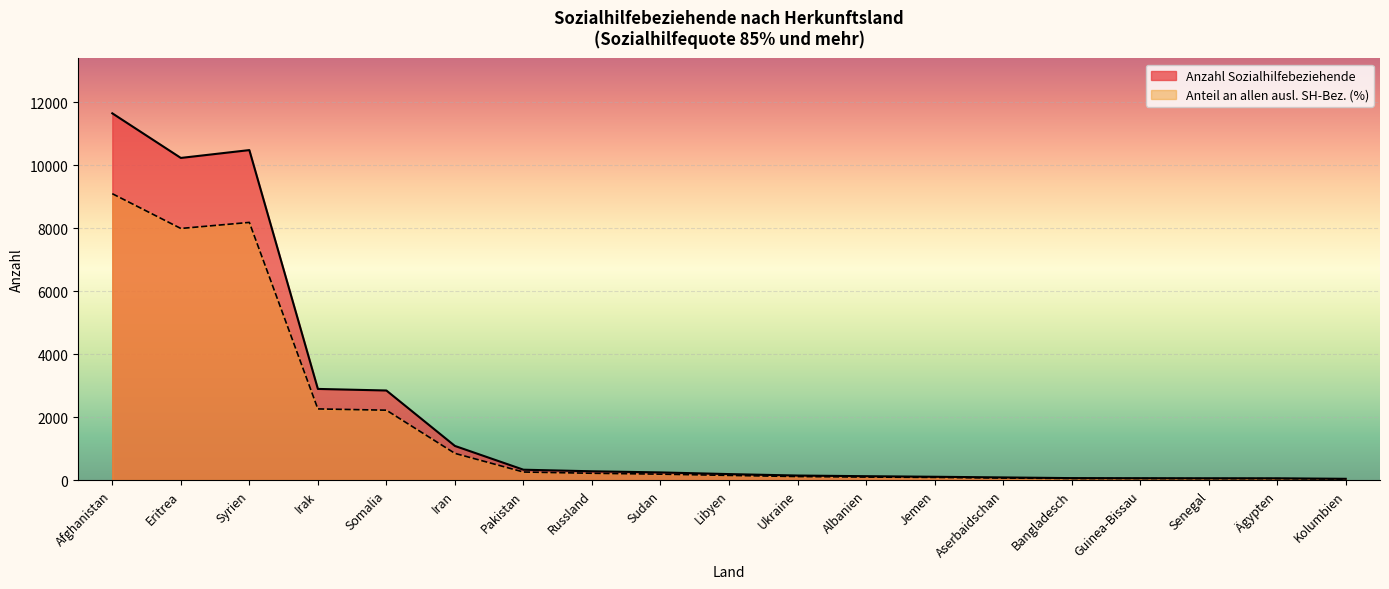

Is it true that Anteil (%) equals 96.0 at Albanien?

True